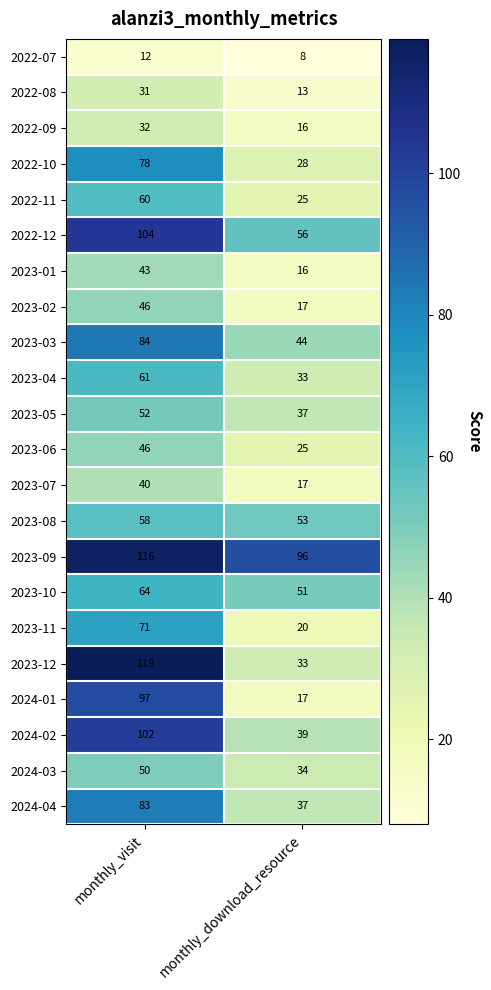

At how many categories does at least one series exceed 13?

2